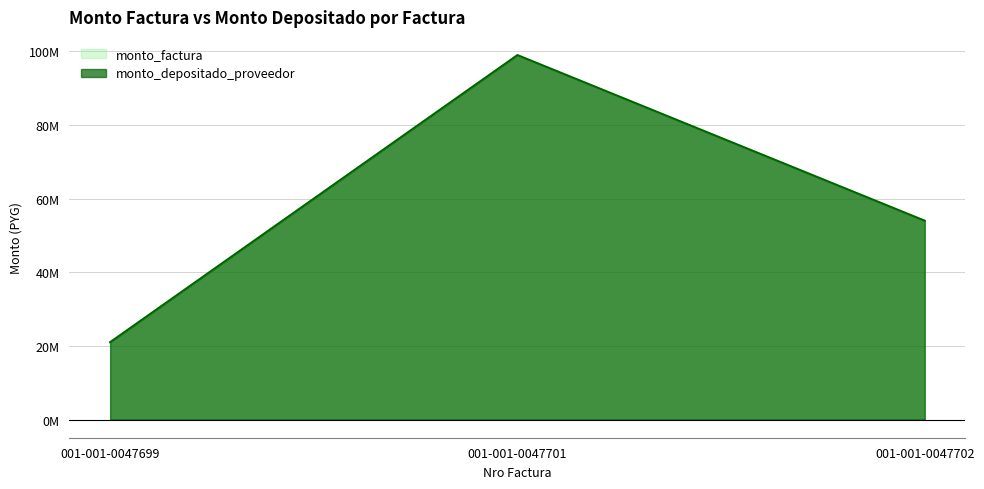

Reading left to right, extract all data points from this chart.

monto_factura: 001-001-0047699=21000000	001-001-0047701=99000000	001-001-0047702=54000000
monto_depositado_proveedor: 001-001-0047699=21000000	001-001-0047701=99000000	001-001-0047702=54000000